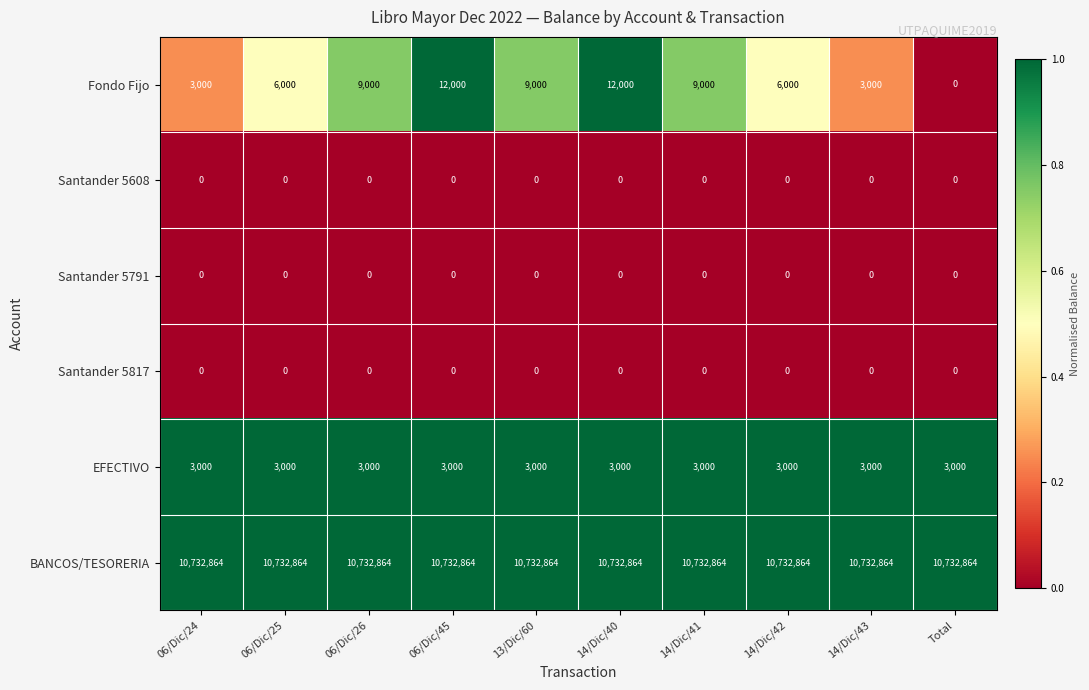

What is the maximum value for Fondo Fijo?

12000